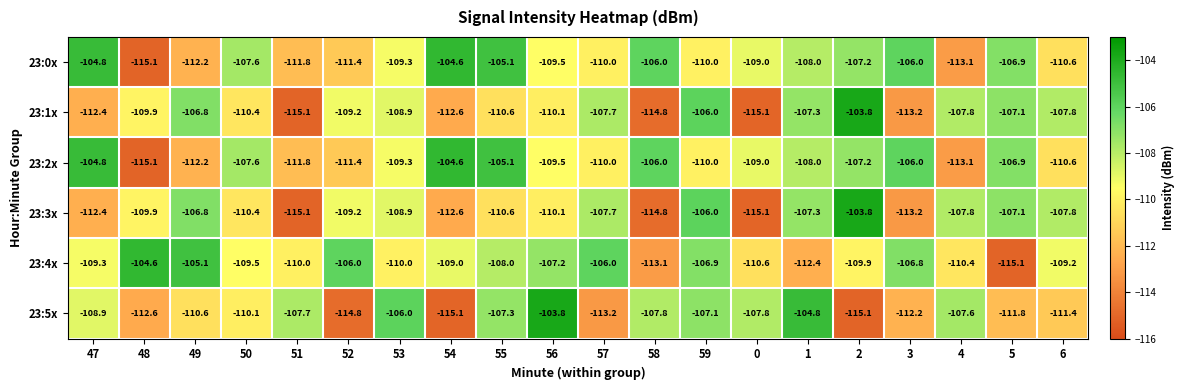

How many data points in 23:3x are above -109?

9